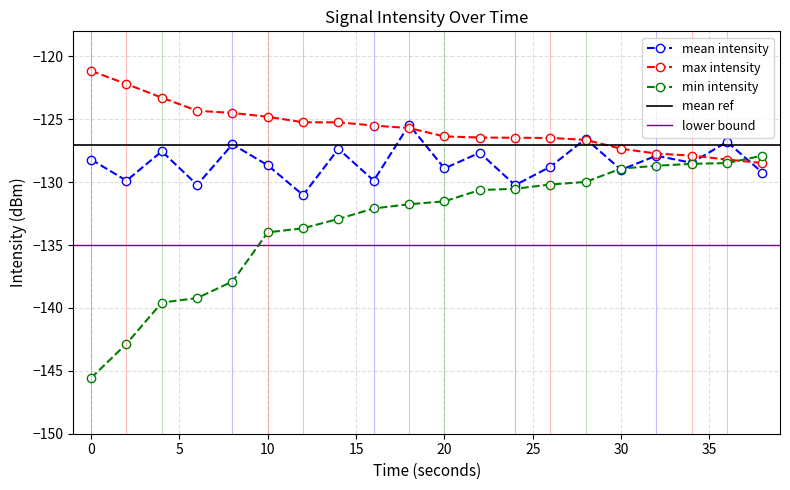

Is this an area chart (filled region under the line)?

No